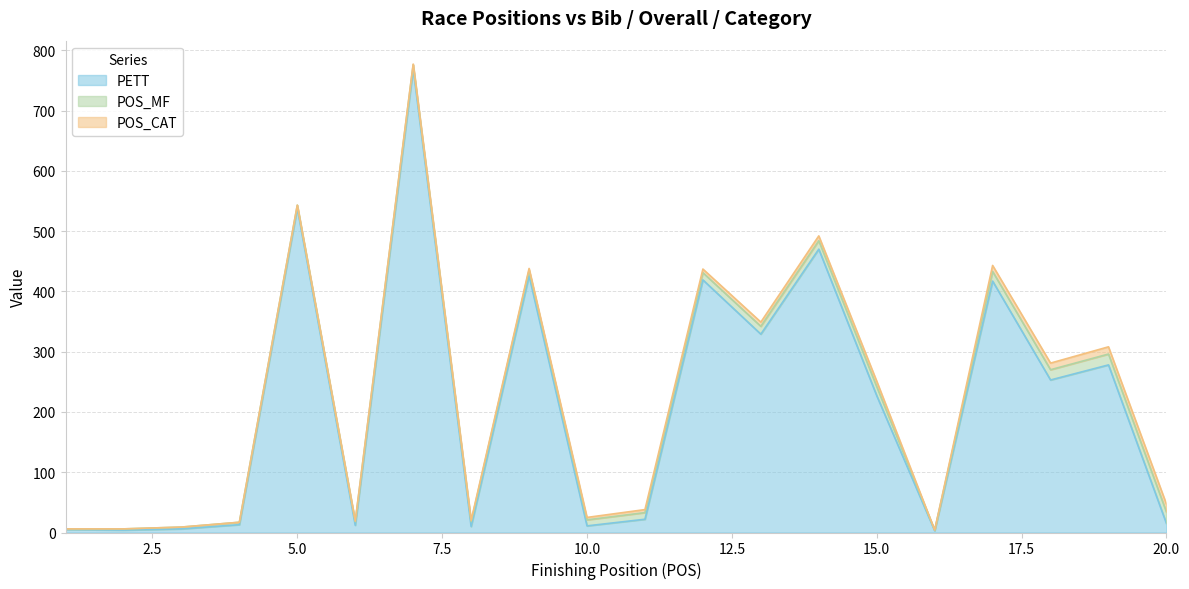

What is the spread (max minus min) of values at 17?

407